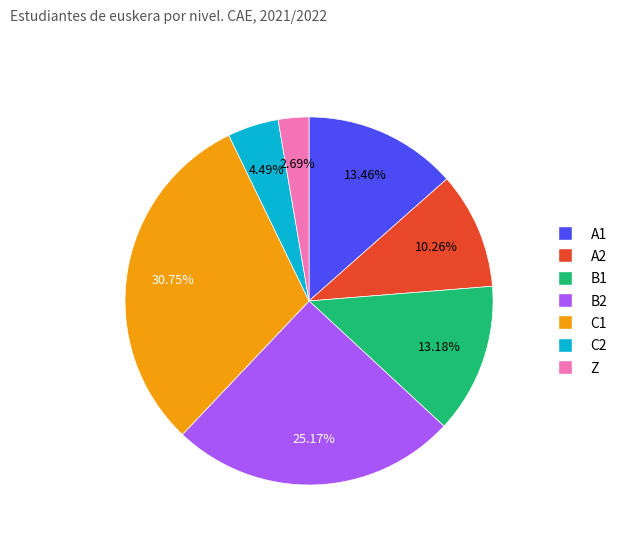

The C2 slice represents 4% of the pie. True or false?

True